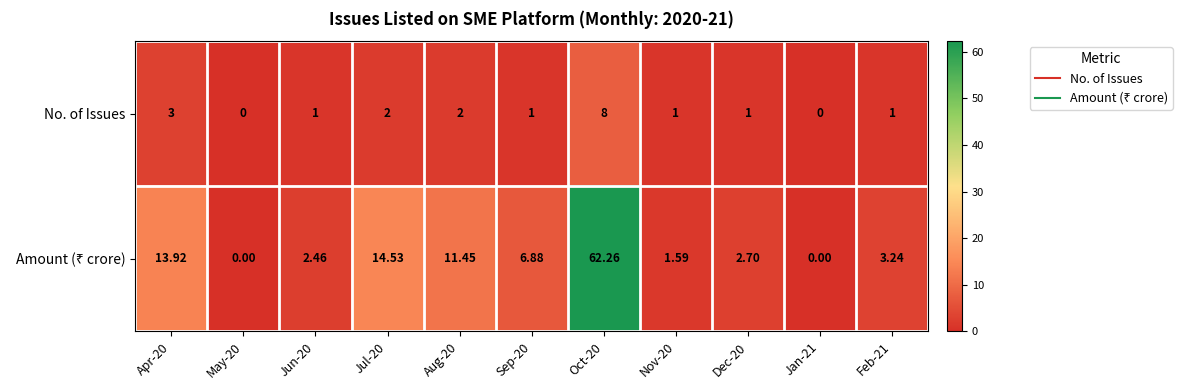

Count the number of categories in the chart.

11